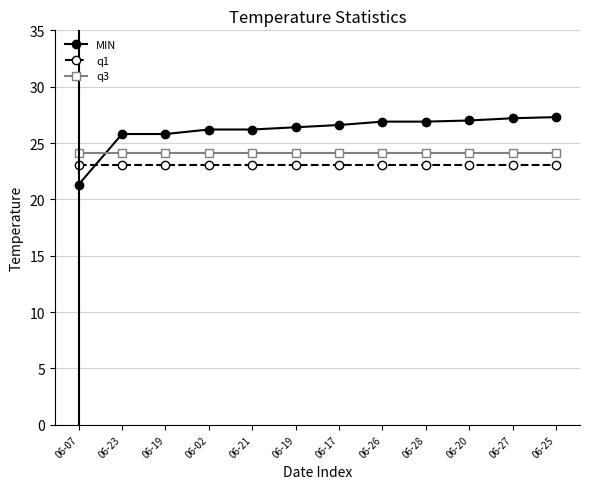

How many categories are shown in the chart?

12